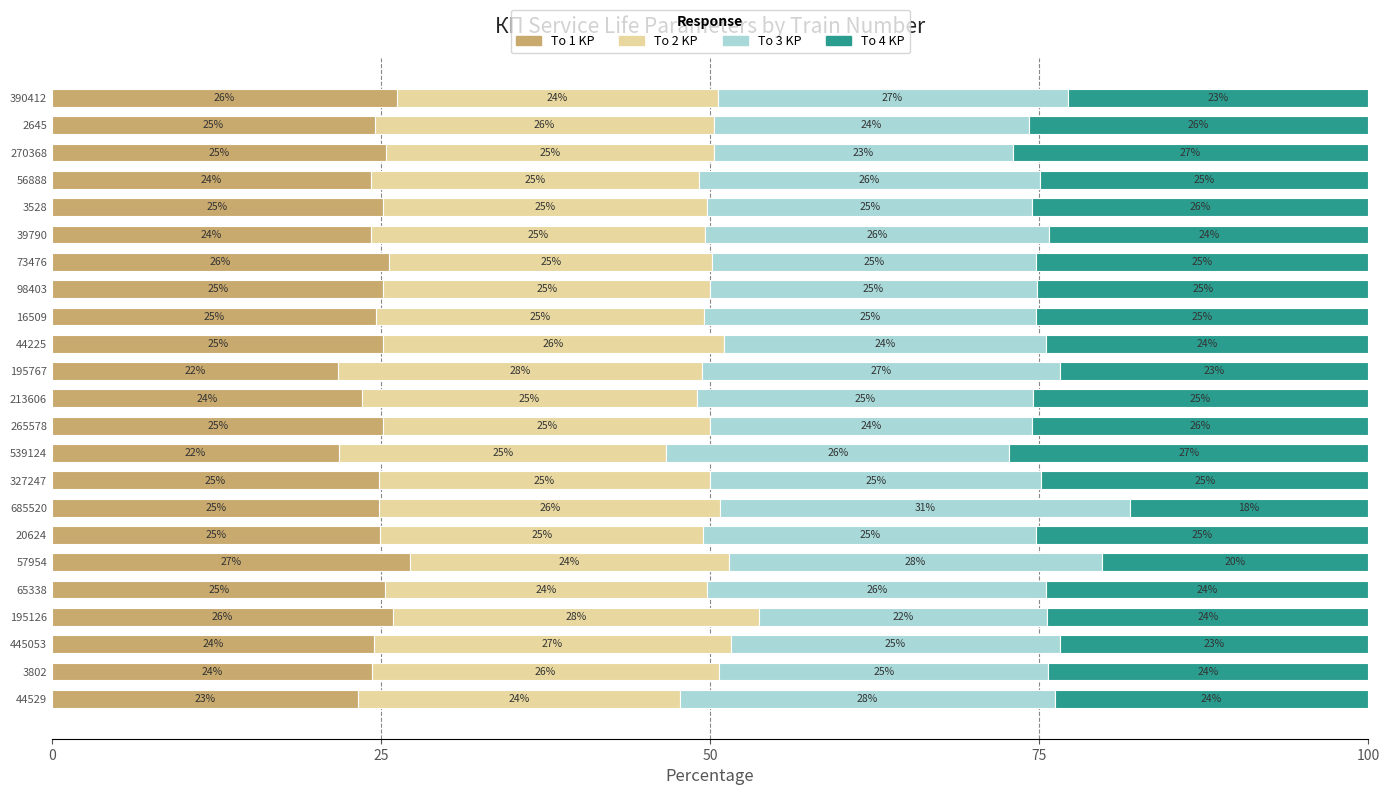

What is the average value of the To 1 KP series?

24.7